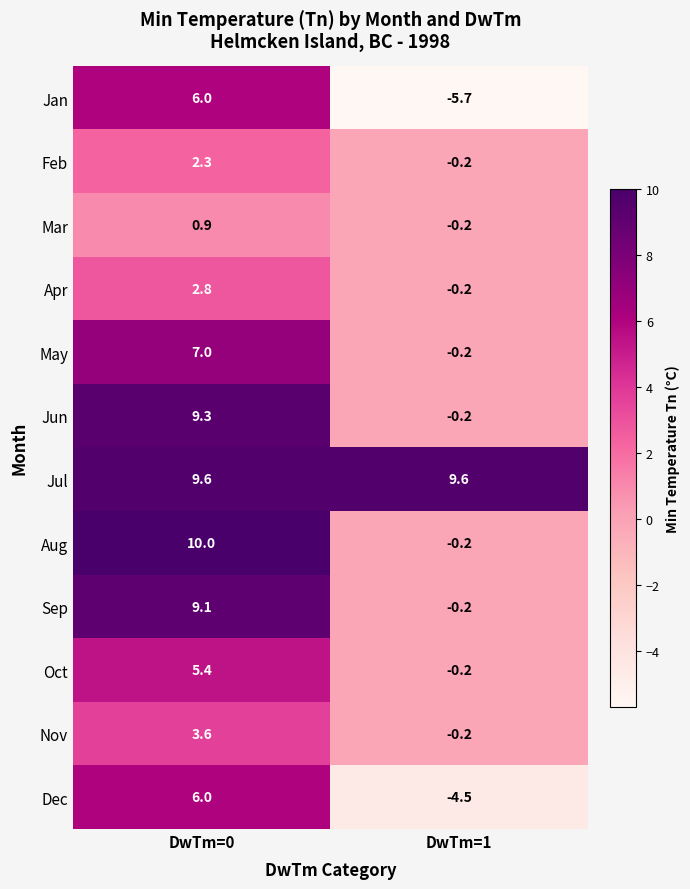

List the labels in order of Mar value, smallest first.

DwTm=1, DwTm=0